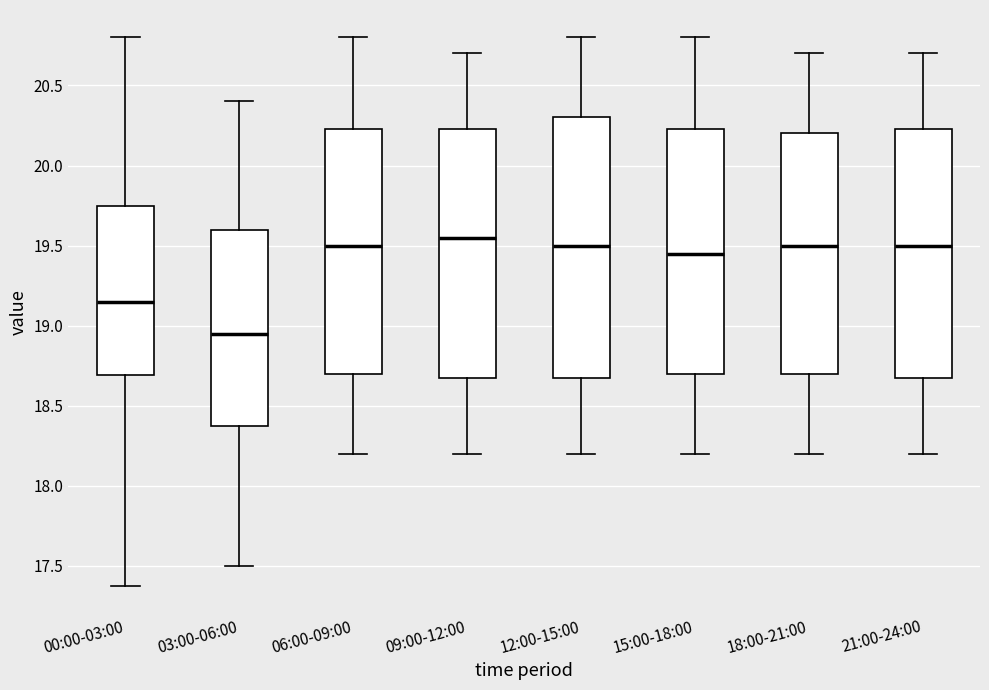

Which box has the lowest median line?

03:00-06:00